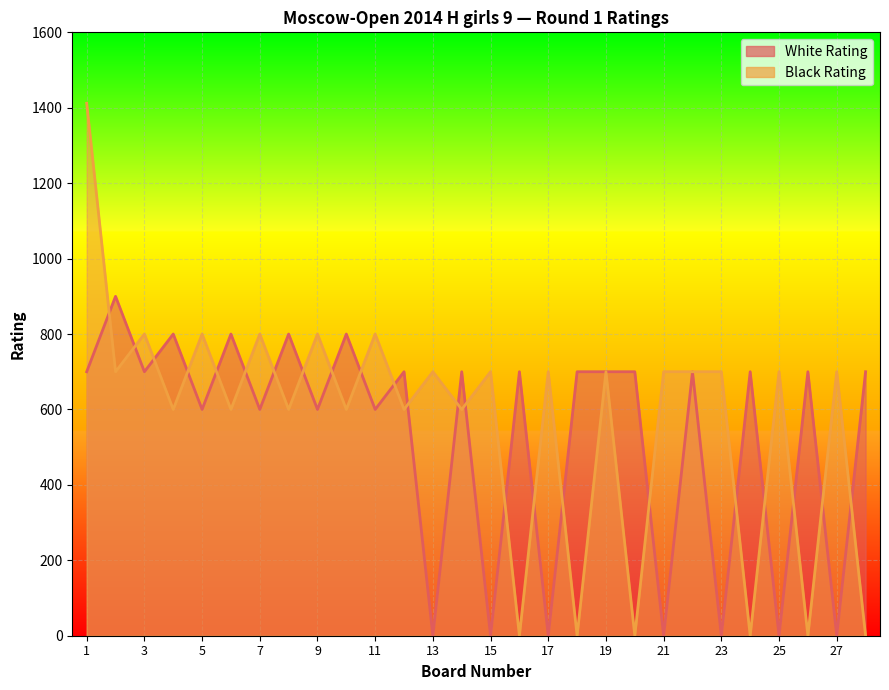

What is the total value across all series at 4?

1400